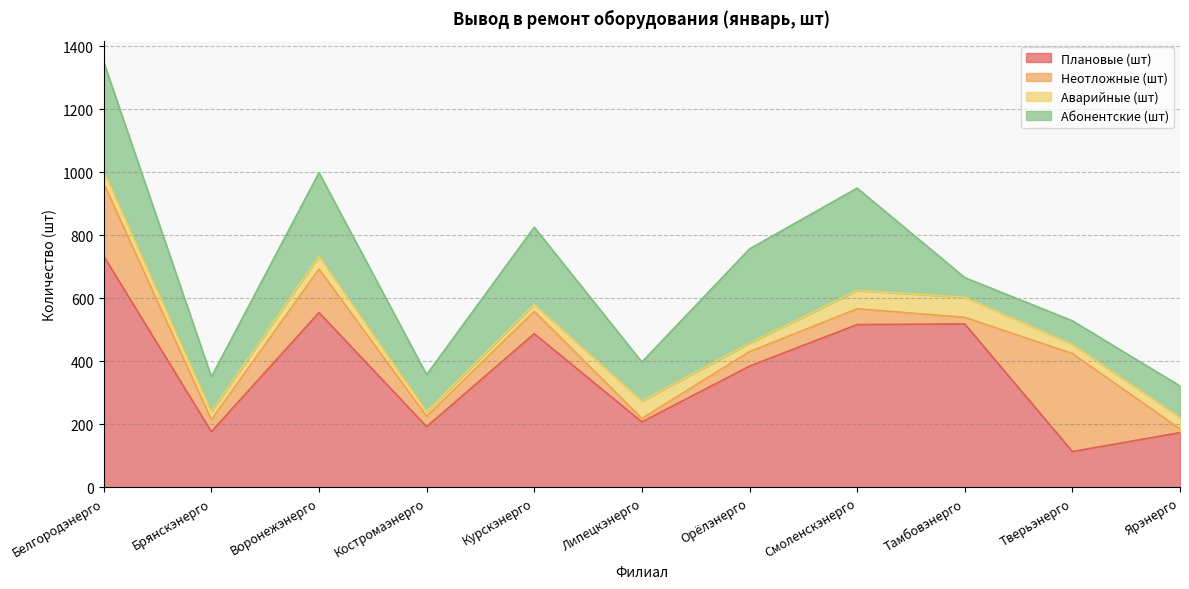

Reading right to left, list all the values displayed in this chart.

Плановые (шт): Ярэнерго=174	Тверьэнерго=114	Тамбовэнерго=519	Смоленскэнерго=517	Орёлэнерго=385	Липецкэнерго=208	Курскэнерго=488	Костромаэнерго=193	Воронежэнерго=555	Брянскэнерго=177	Белгородэнерго=734
Неотложные (шт): Ярэнерго=12	Тверьэнерго=311	Тамбовэнерго=21	Смоленскэнерго=50	Орёлэнерго=46	Липецкэнерго=11	Курскэнерго=71	Костромаэнерго=33	Воронежэнерго=138	Брянскэнерго=38	Белгородэнерго=231
Аварийные (шт): Ярэнерго=36	Тверьэнерго=29	Тамбовэнерго=64	Смоленскэнерго=58	Орёлэнерго=27	Липецкэнерго=55	Курскэнерго=22	Костромаэнерго=15	Воронежэнерго=41	Брянскэнерго=26	Белгородэнерго=39
Абонентские (шт): Ярэнерго=100	Тверьэнерго=75	Тамбовэнерго=62	Смоленскэнерго=325	Орёлэнерго=299	Липецкэнерго=124	Курскэнерго=245	Костромаэнерго=117	Воронежэнерго=265	Брянскэнерго=110	Белгородэнерго=346